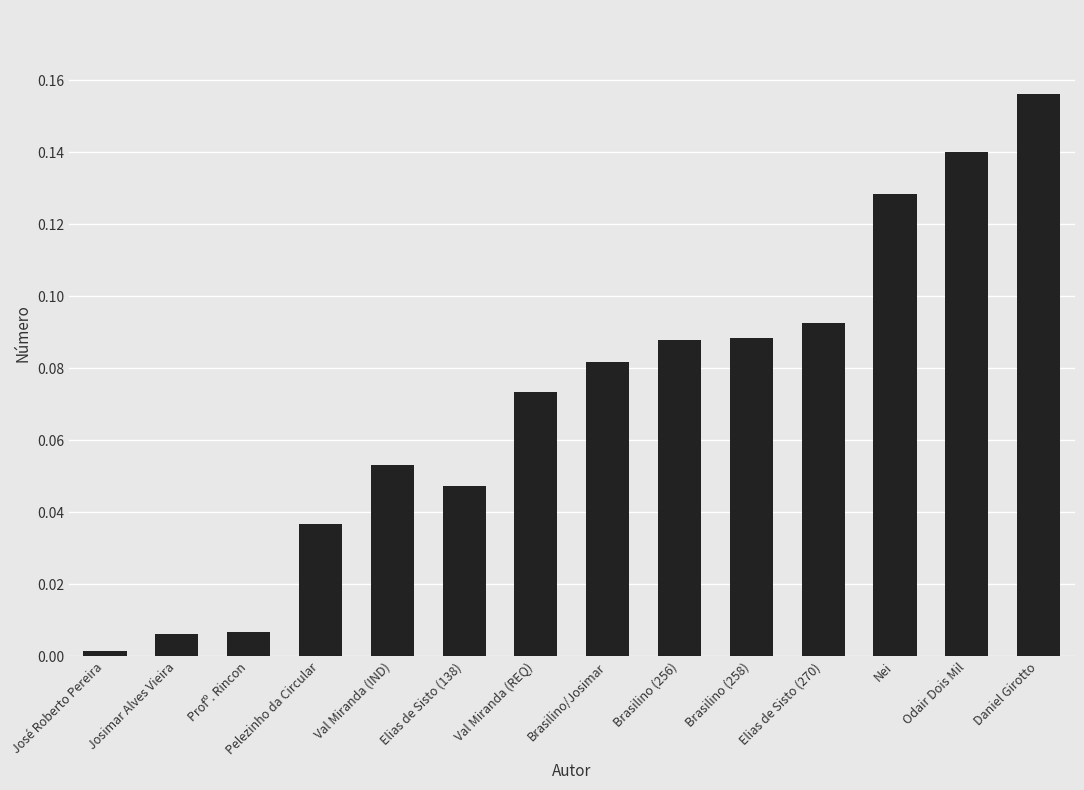

At which category does the chart reach its peak across all series?

Daniel Girotto